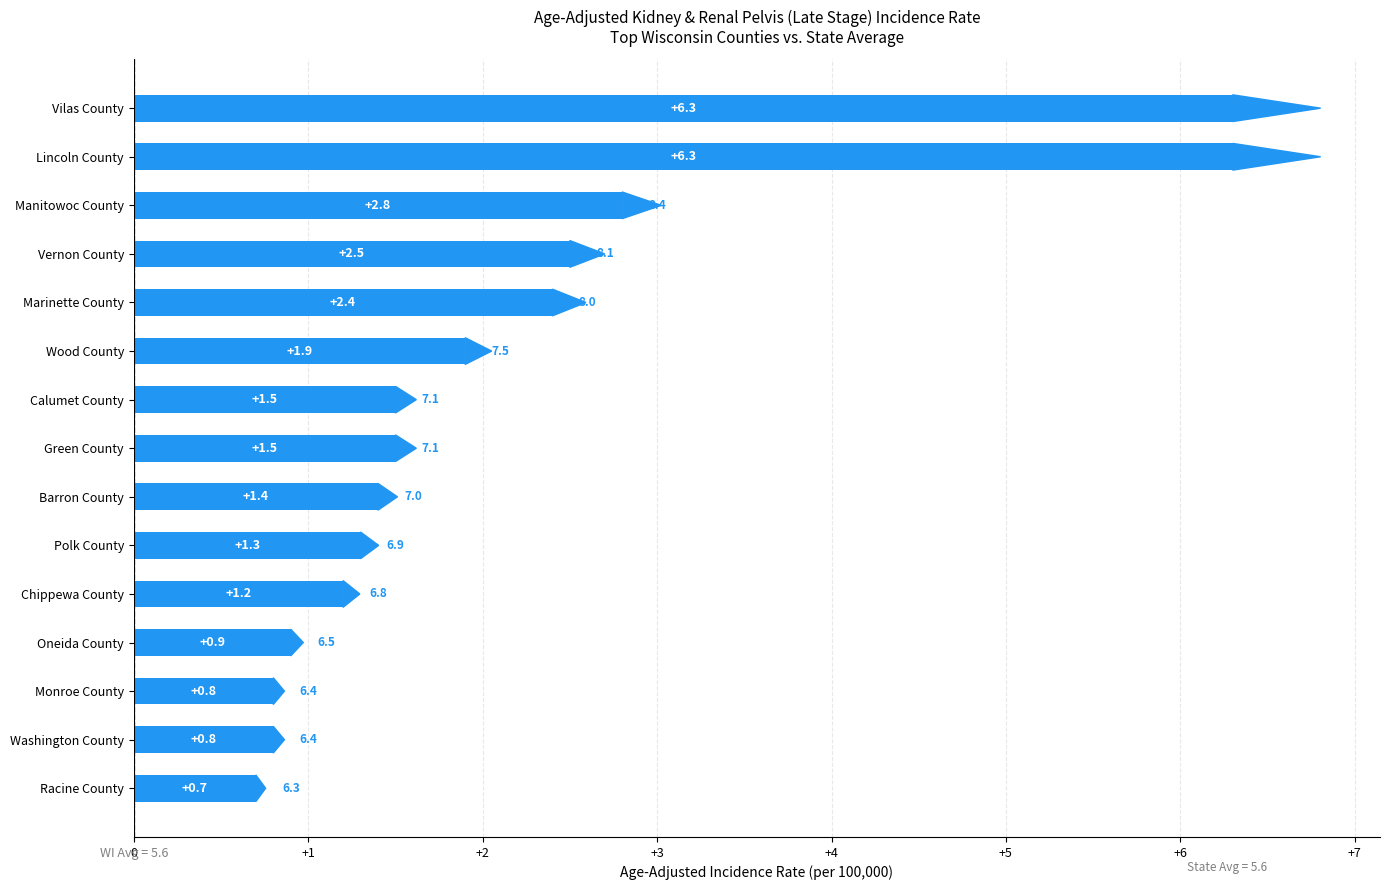

What is the average value?

2.2